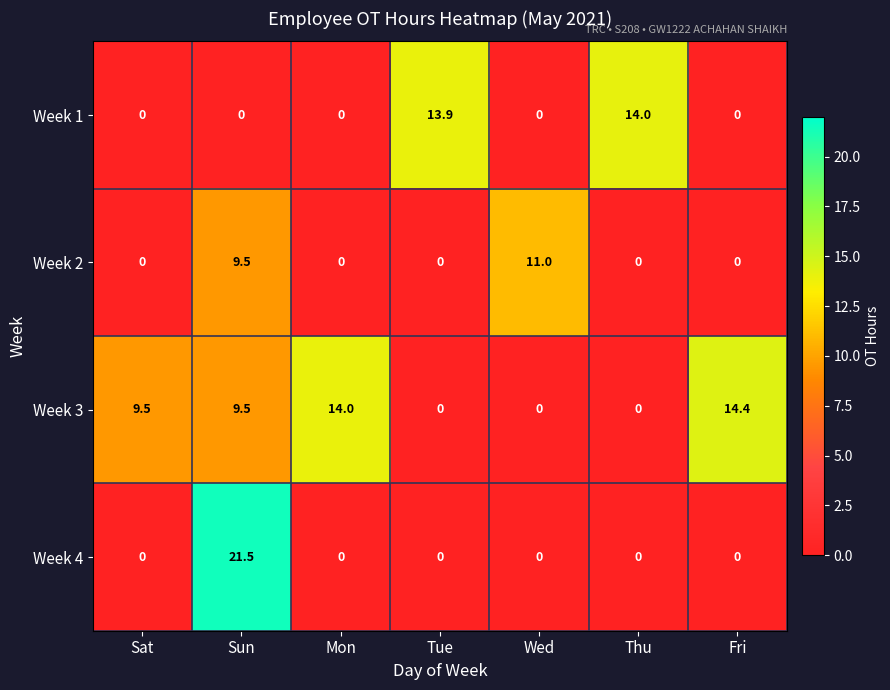

What is the sum of all Week 2 values?

20.5